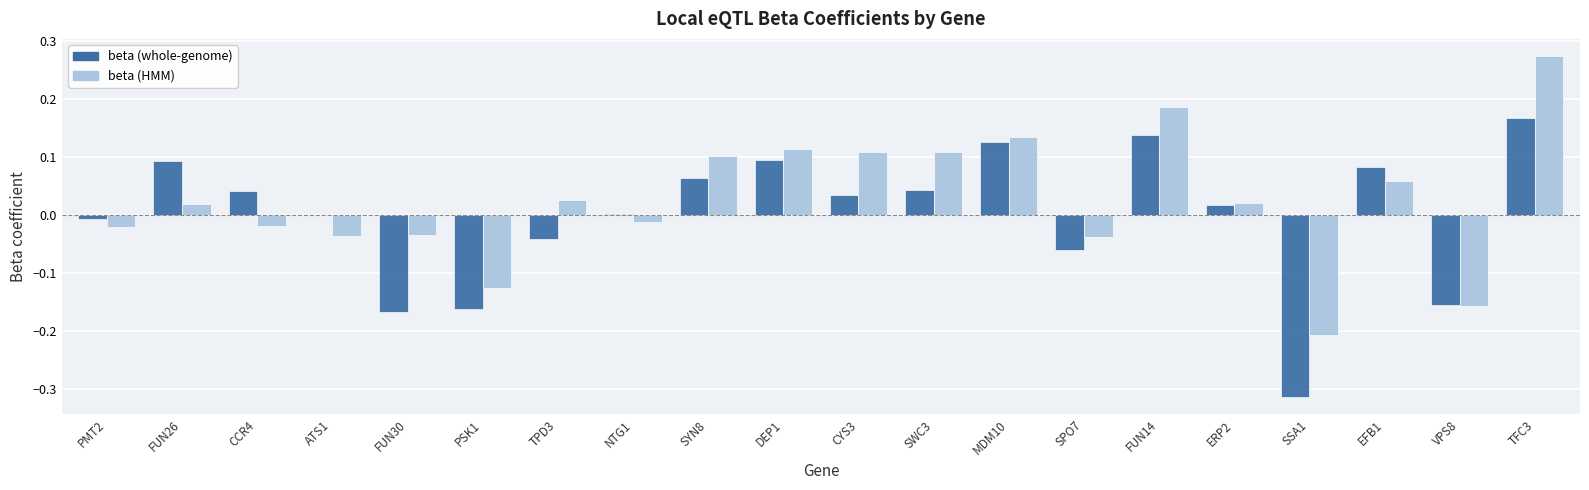

Which category has the highest value across all series?

TFC3